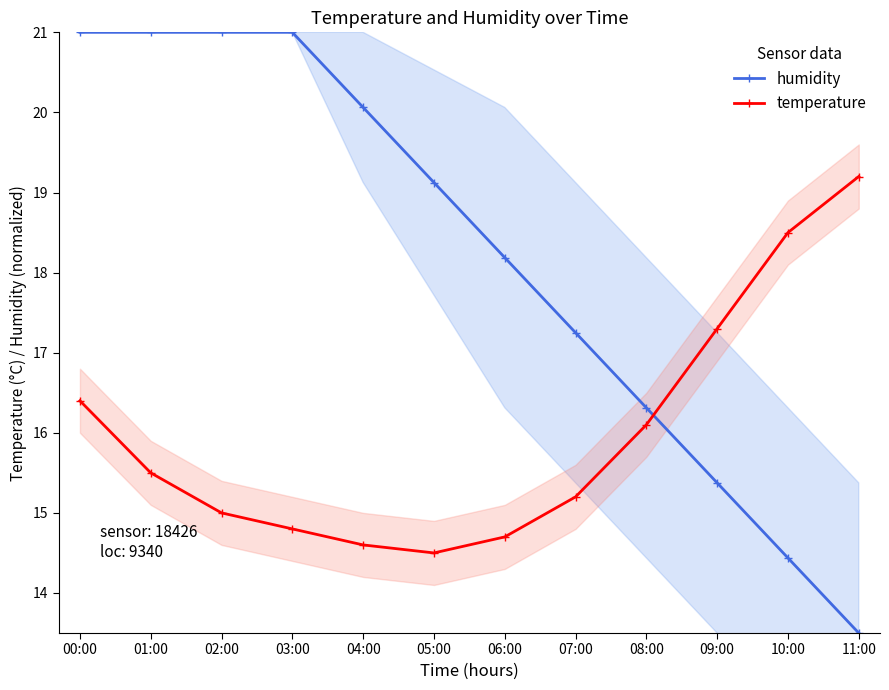

List the series in order of their overall mean, highest first.

humidity, temperature